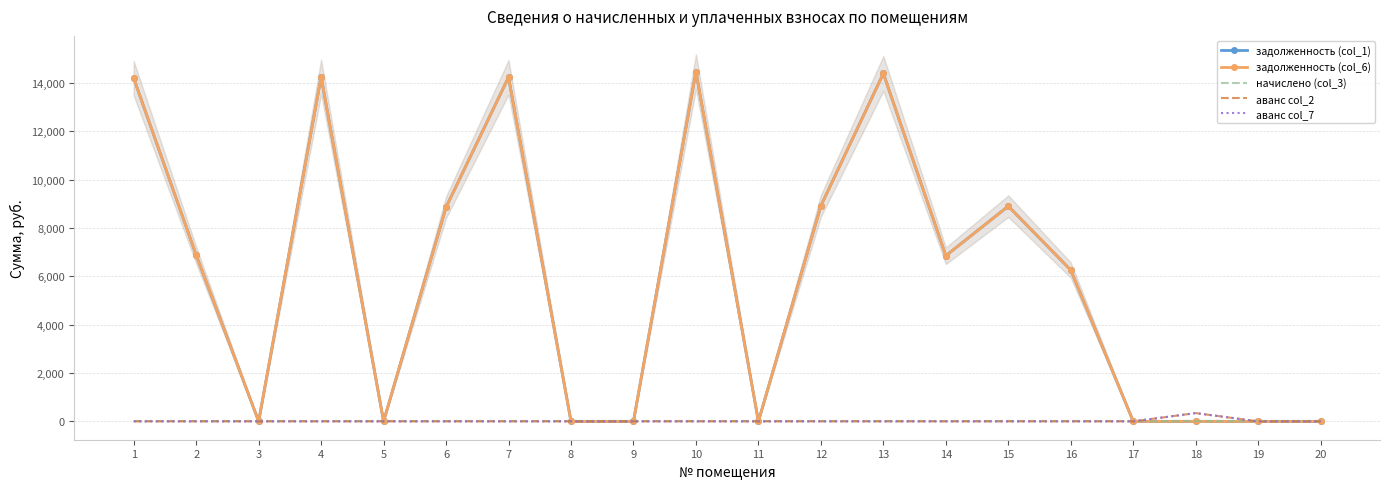

At how many categories does at least one series exceed 7670?

8